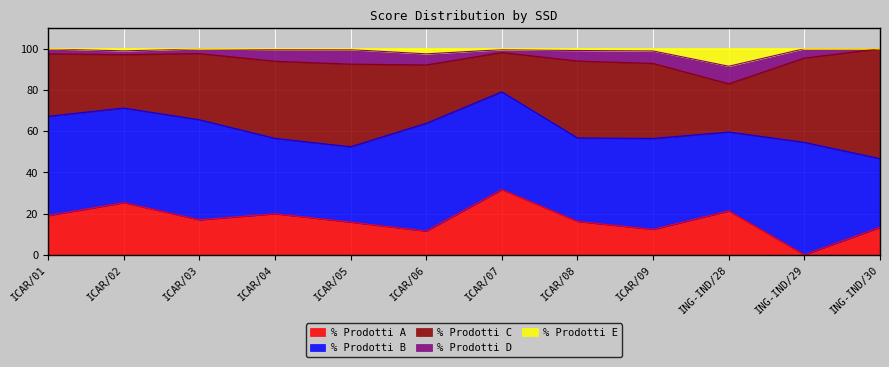

What is the lowest value of the % Prodotti C series?

19.1